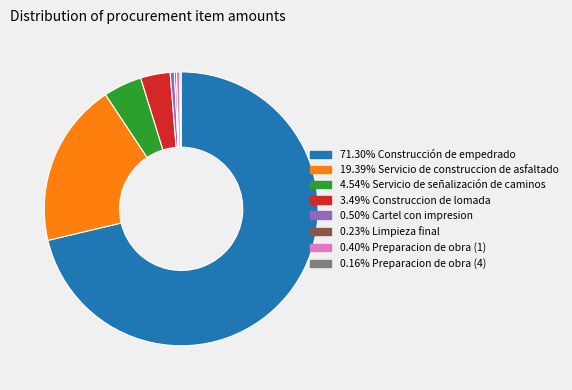

Does any single category account for the majority?

Yes